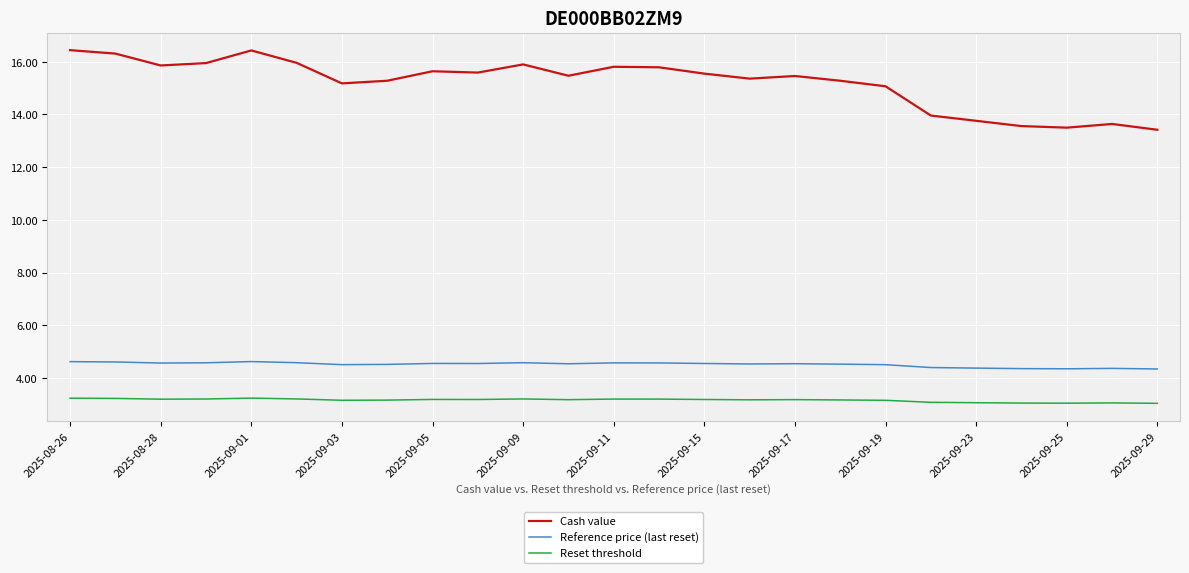

Which series has the largest total across all categories?

Cash value